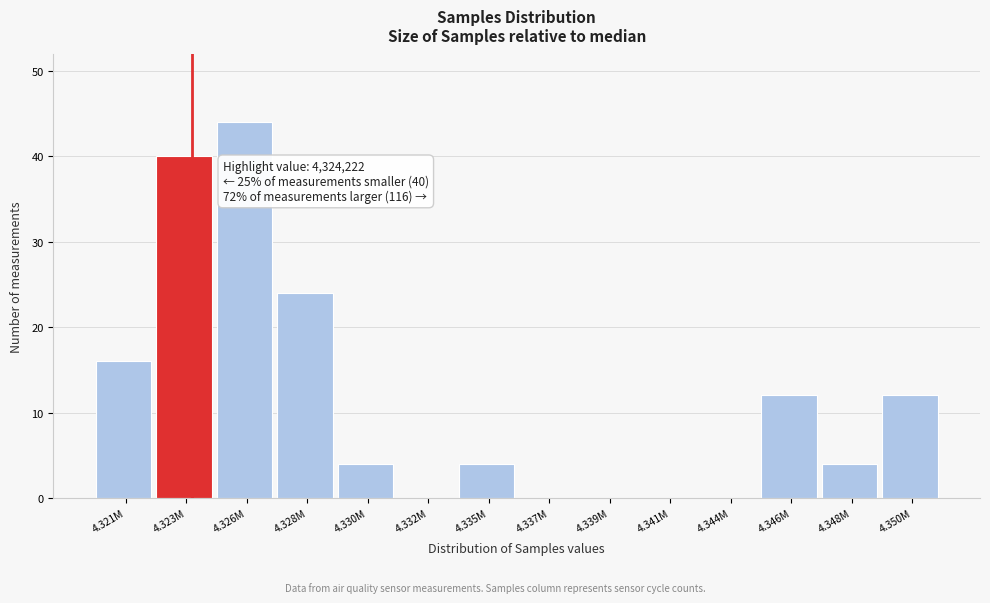

Reading right to left, transcribe all the data shown in this chart.

4.350M=12	4.348M=4	4.346M=12	4.344M=0	4.341M=0	4.339M=0	4.337M=0	4.335M=4	4.332M=0	4.330M=4	4.328M=24	4.326M=44	4.323M=40	4.321M=16